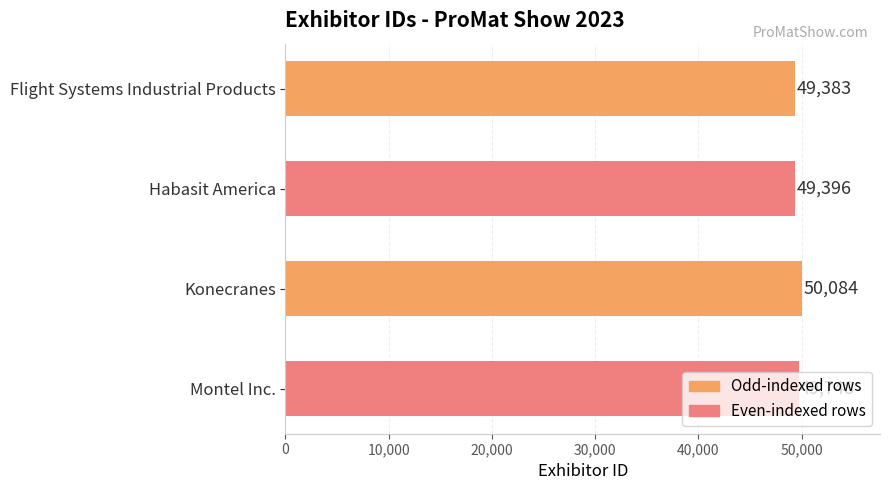

True or false: the data shows 49396 at Habasit America.

True